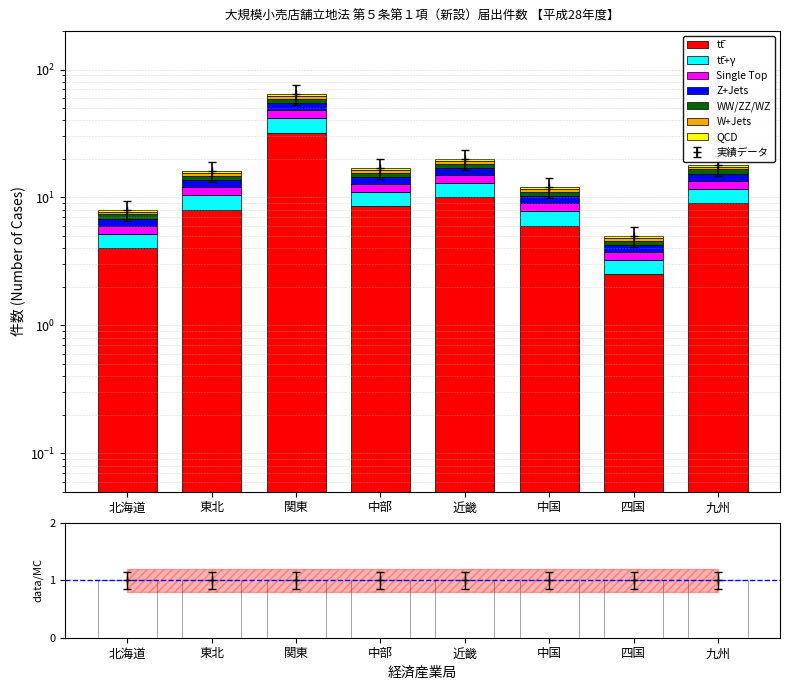

What is the value of the 8th bar from the left?

18